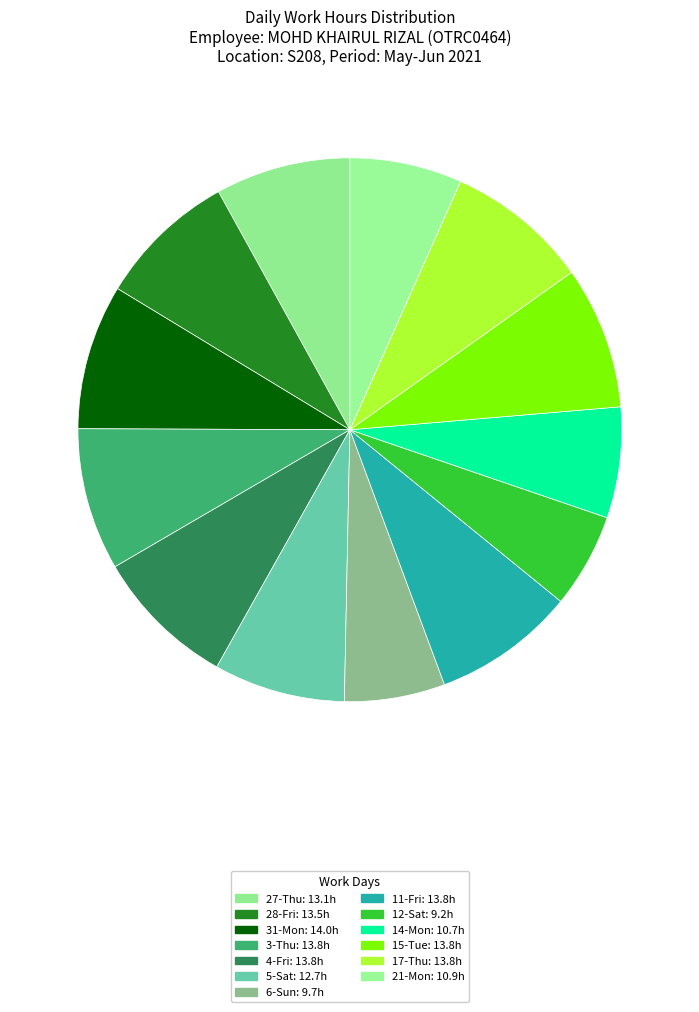

How many segments does this pie chart have?

13